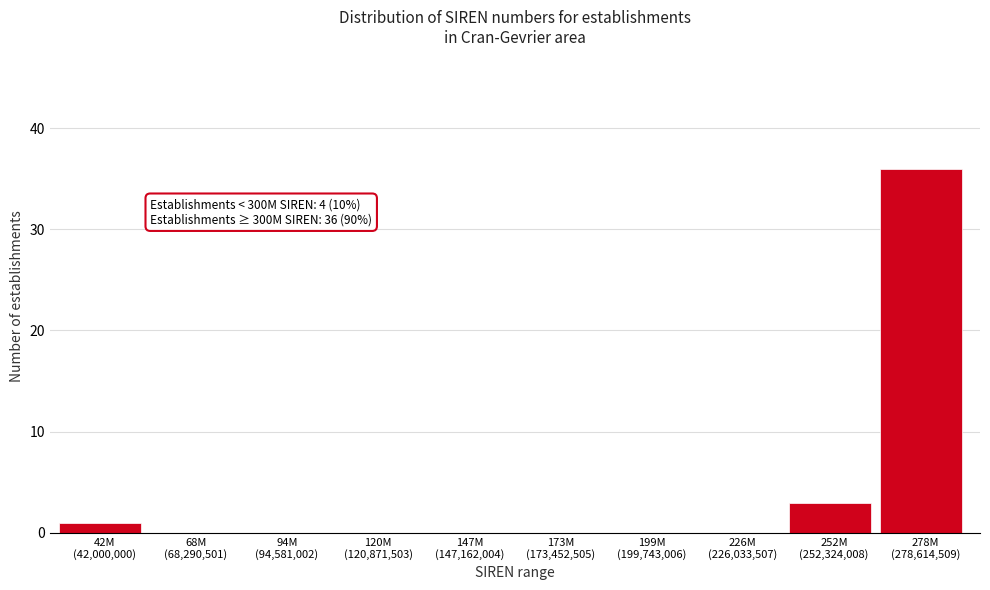

What is the maximum value shown in the chart?

36